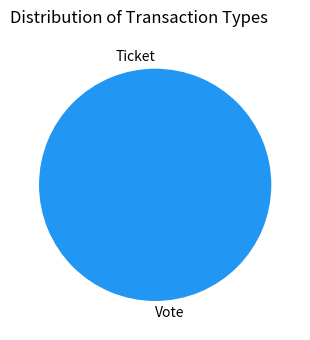

Which category has the smallest portion of the pie?

Ticket